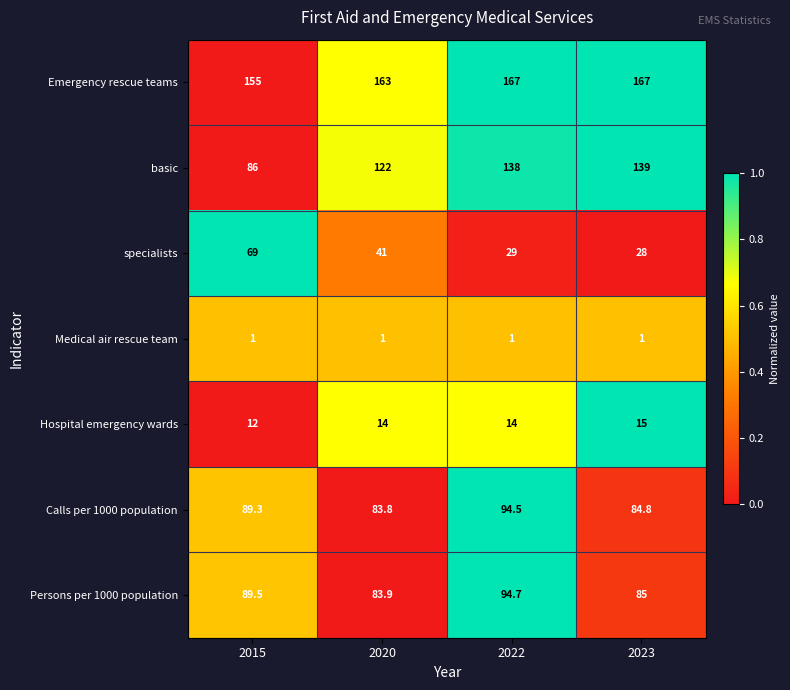

What is the total value across all series at 2023?

519.8